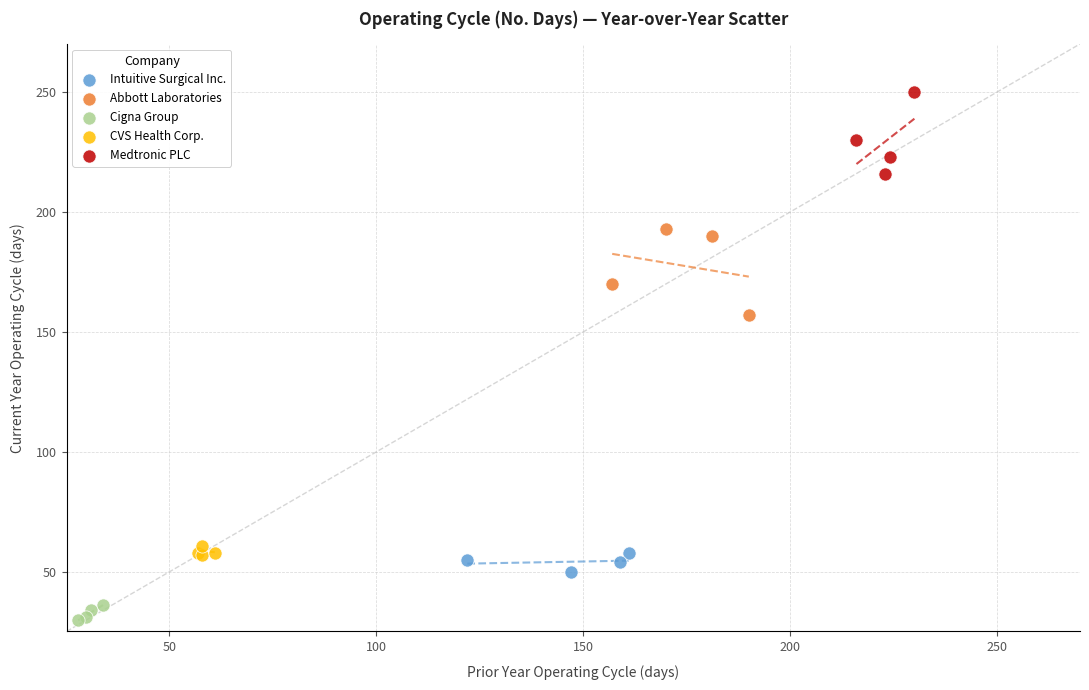

Which series contains the highest Y value?

Medtronic PLC